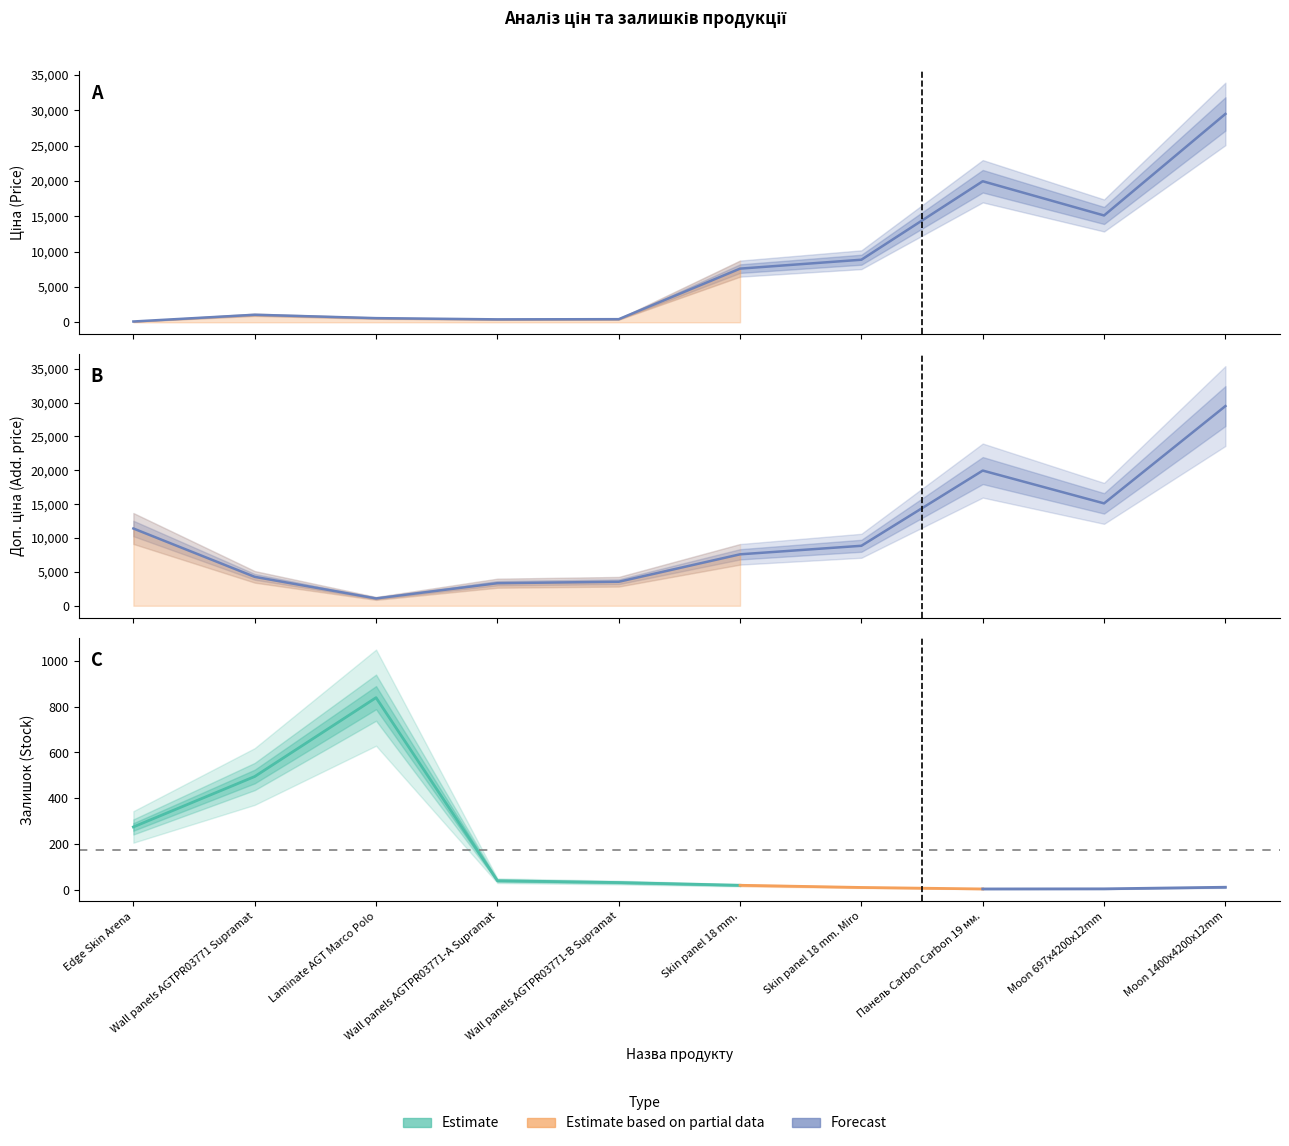

What is the sum of the Ціна values at Wall panels AGTPR03771-A Supramat and Edge Skin Arena?

530.7